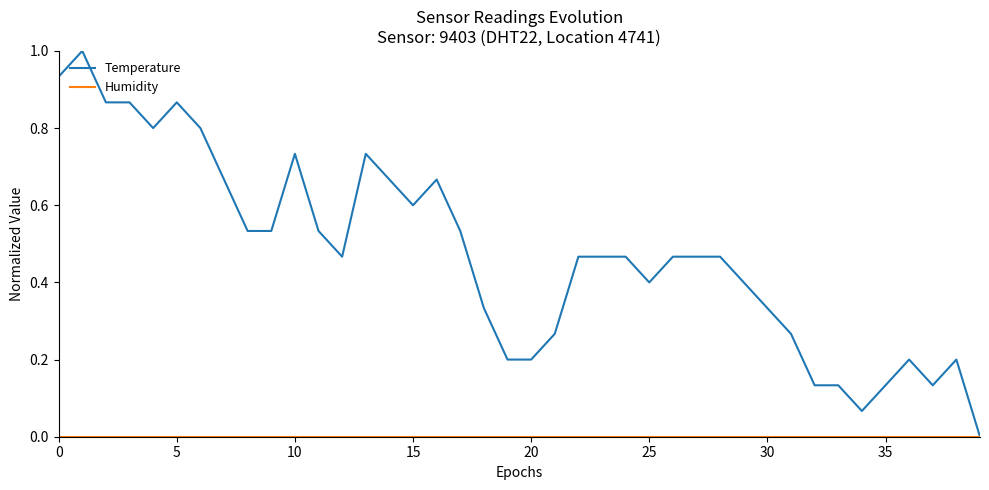

What is the maximum value shown in the chart?

1.0